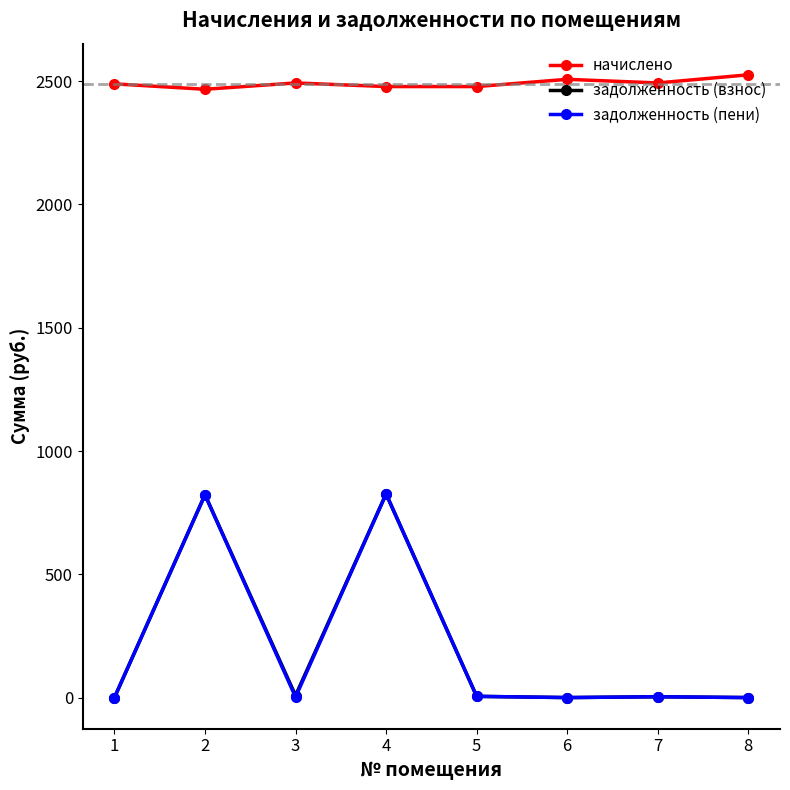

At which category does задолженность (взнос) reach its first local peak?

2